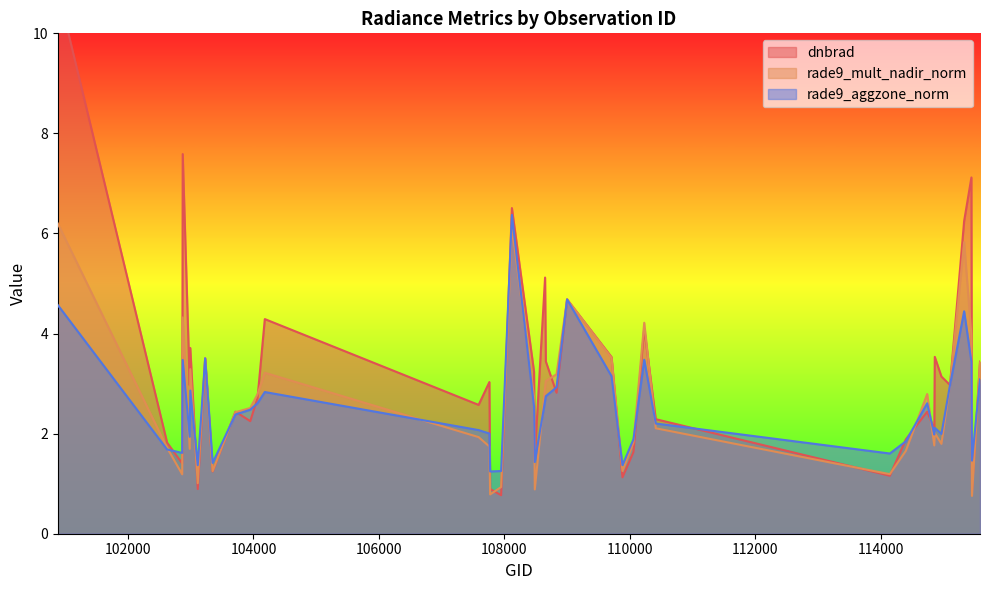

True or false: rade9_aggzone_norm has a value of 2.1 at 107590.

True